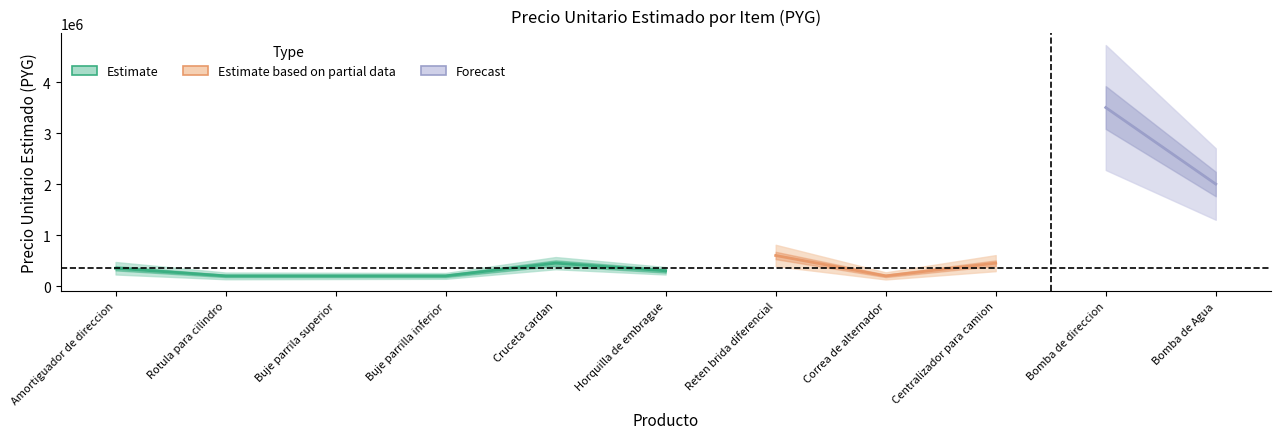

What is the difference between the maximum and minimum values?

3300000